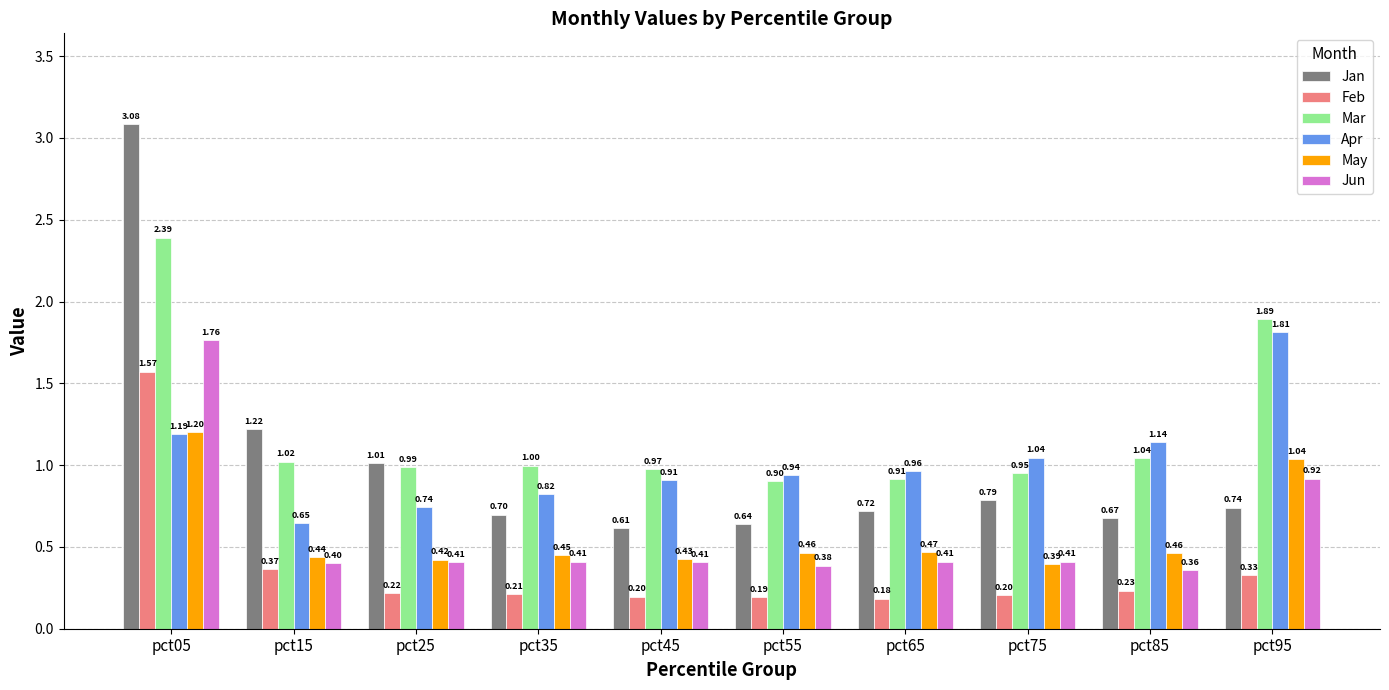

Which series has the widest spread of values?

Jan